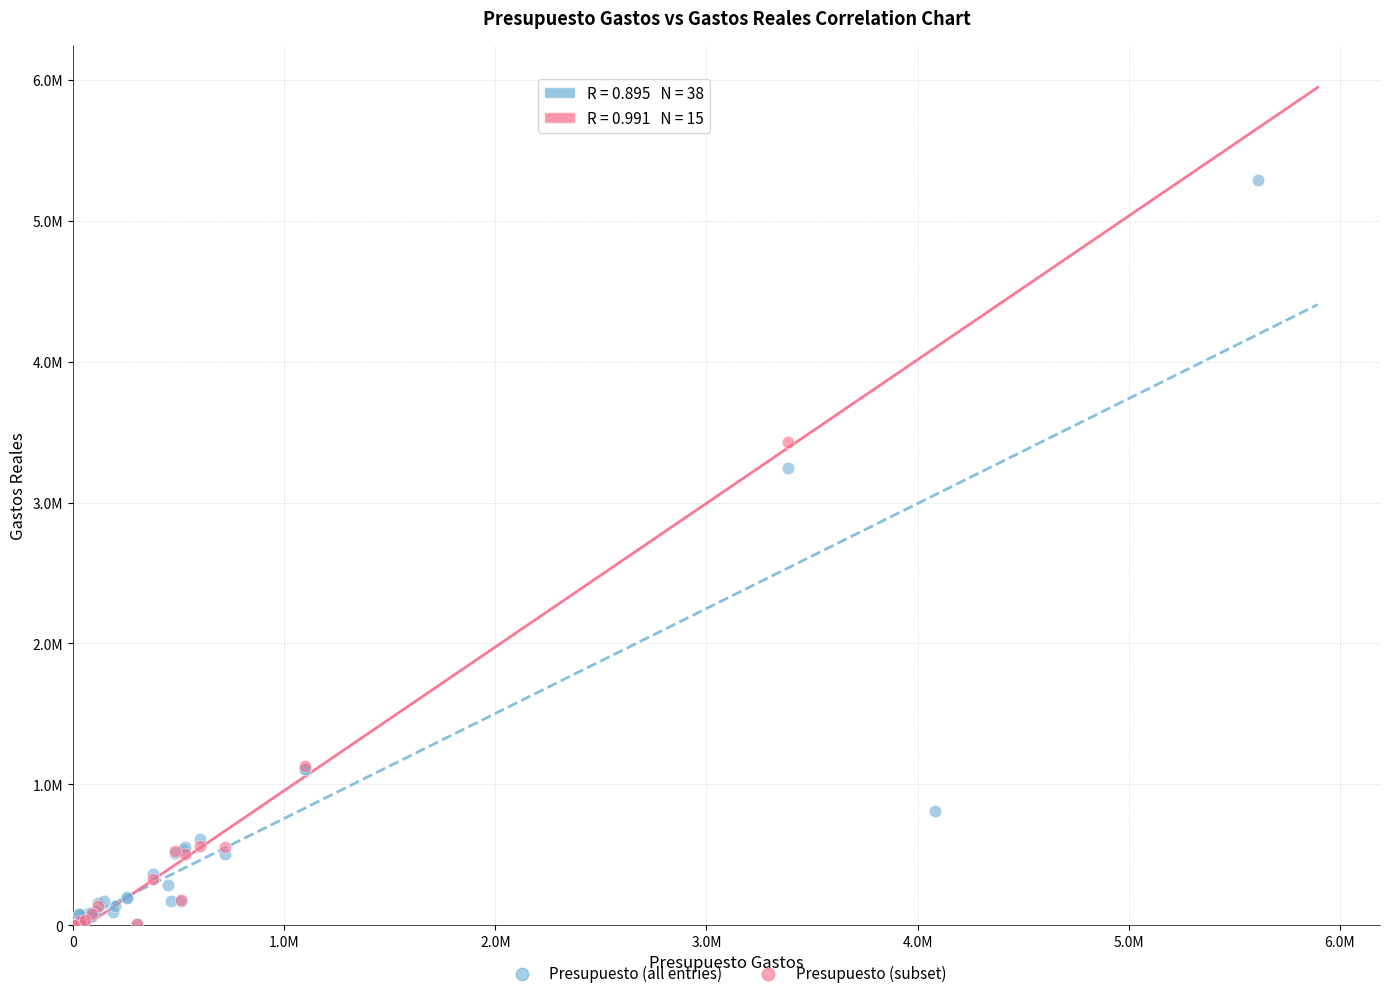

Which series has the largest Y range (max minus min)?

Presupuesto (all entries)